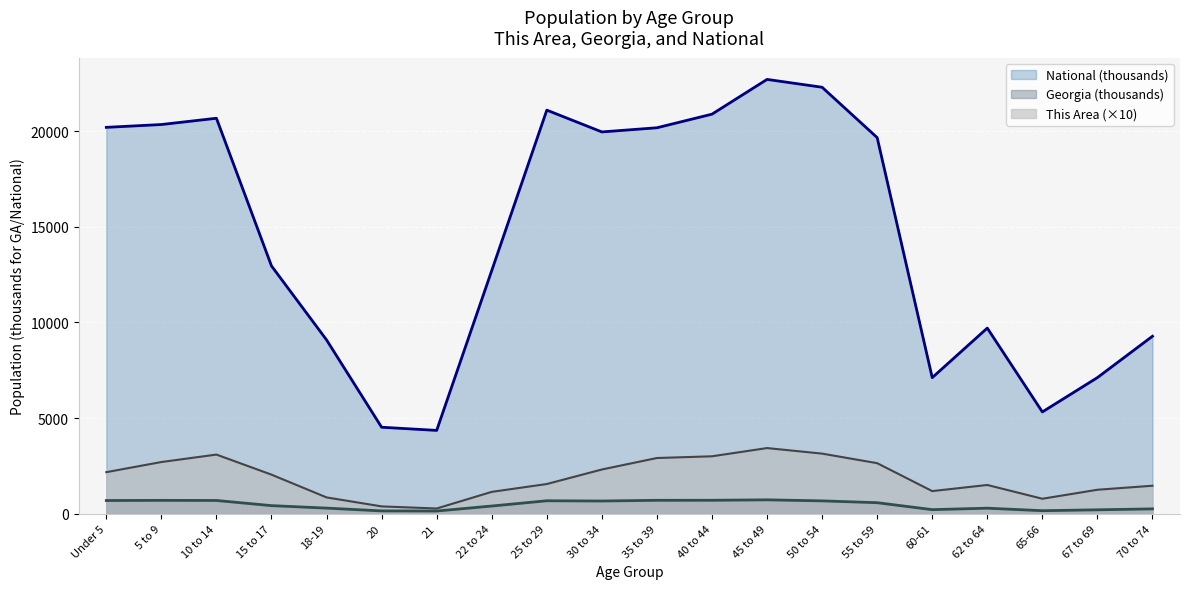

What is the difference between the maximum and minimum values in the National series?

18354.3